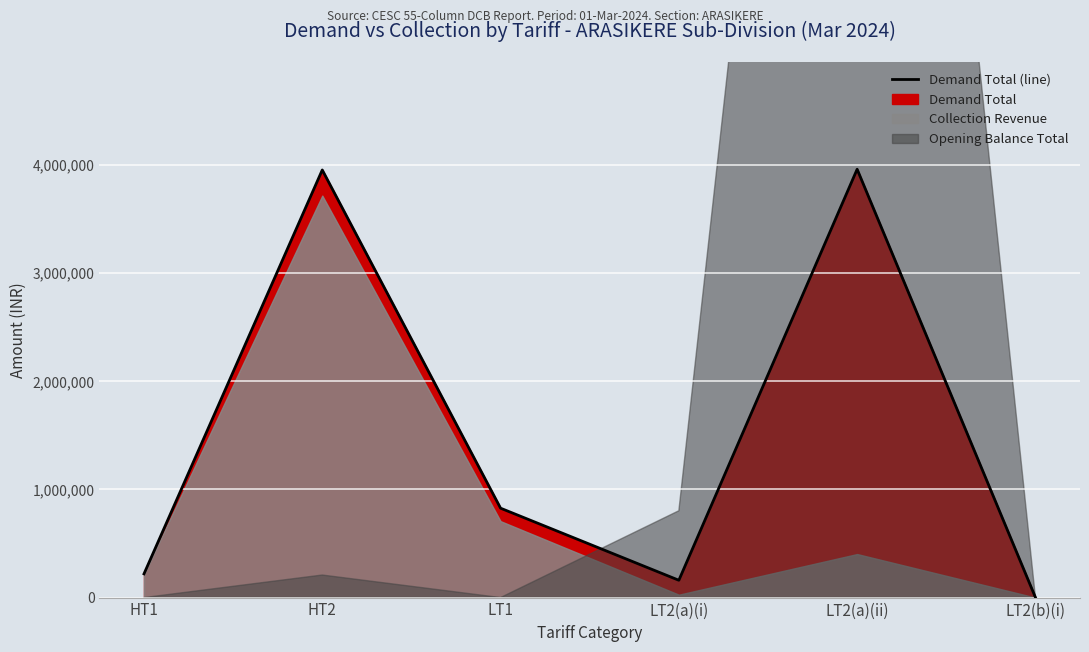

What is the difference between the values at HT1 and HT2?

3735542.0